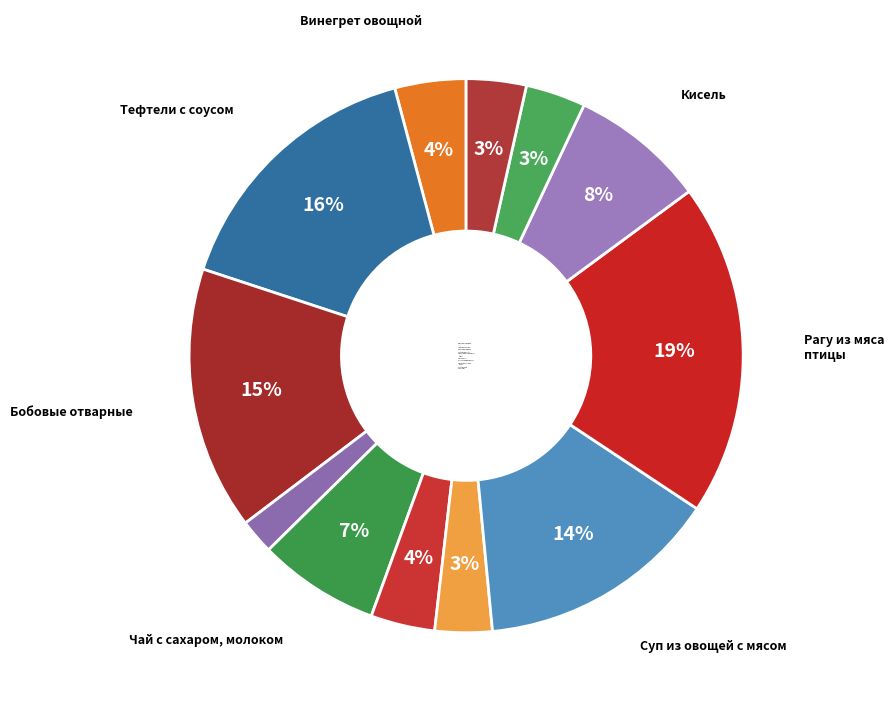

Approximately how many times larger is the value at Чай с сахаром, молоком compared to Тефтели с соусом?

0.4